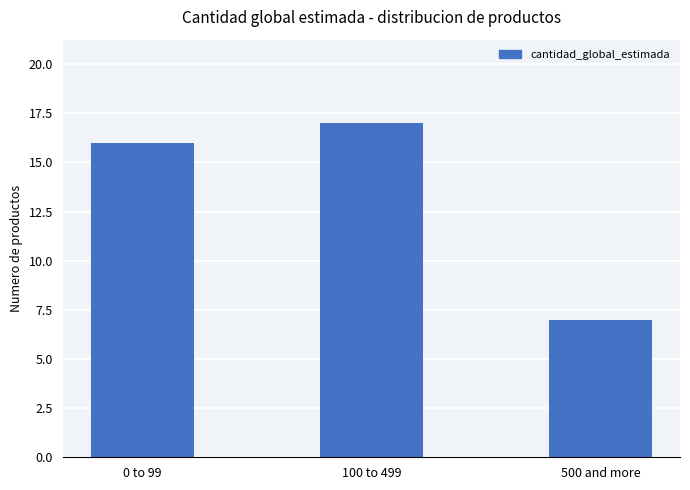

What is the label of the 3rd bar from the right?

0 to 99